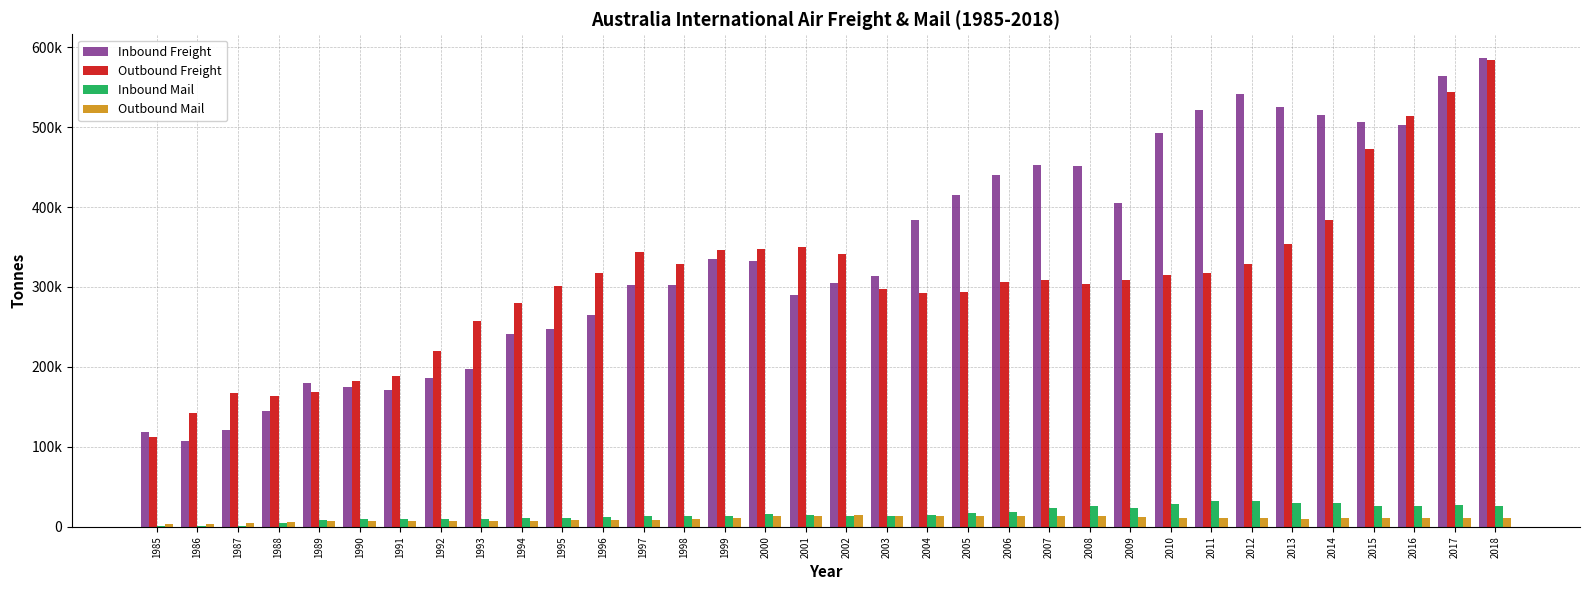

Between 1993 and 2004, which is larger?

2004